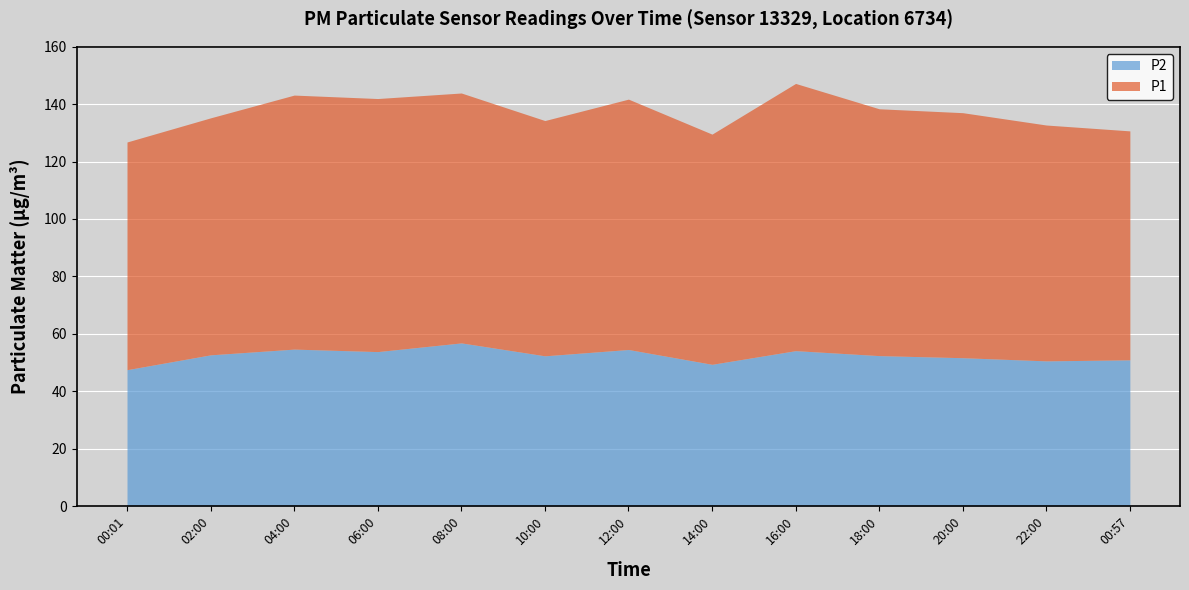

Which has a higher value, 06:00 or 14:00?

06:00